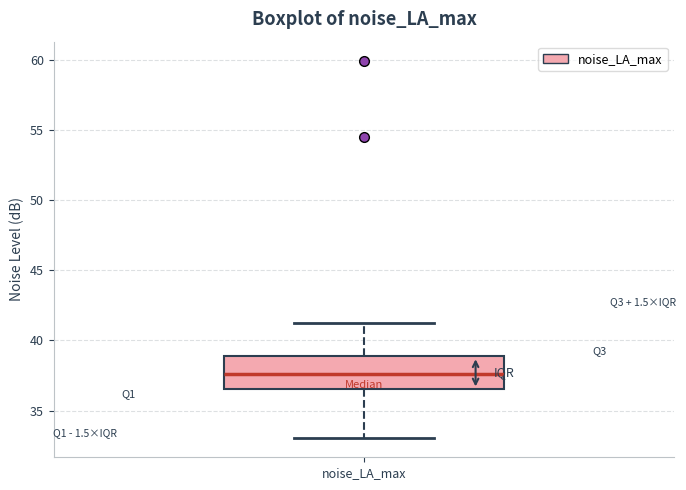

Where does the median line of the box for noise_LA_max sit on the y-axis? The values are not printed on the chart, so give them approximately, as read against the axis.

37.5